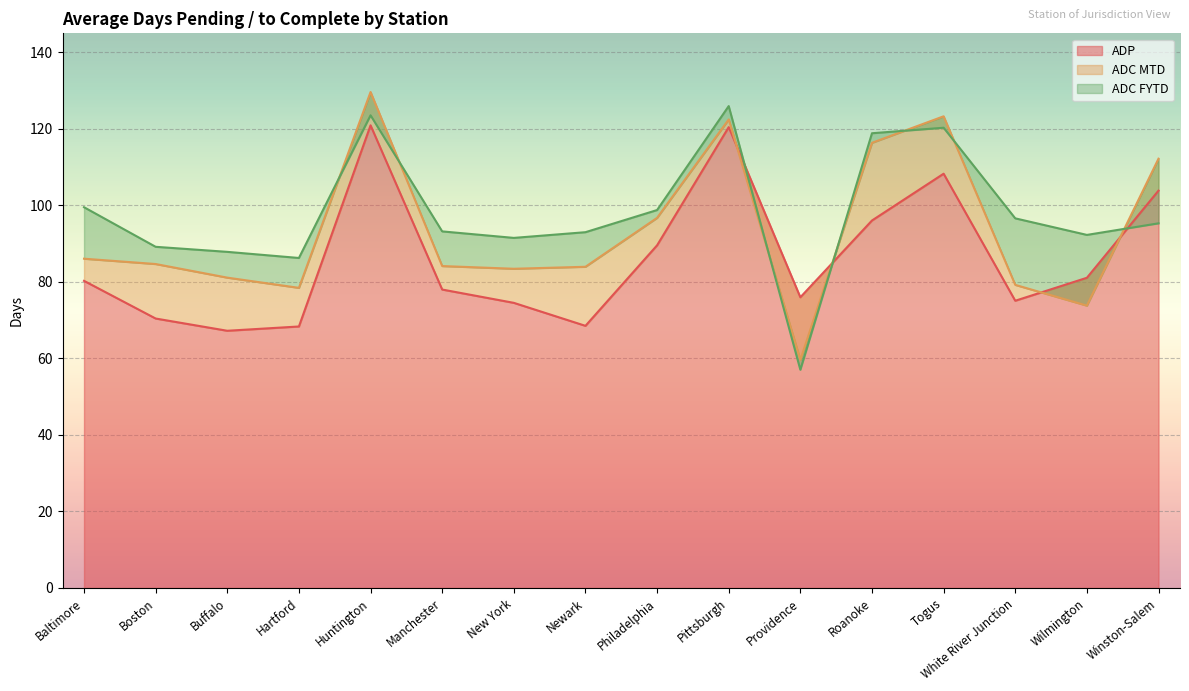

At Wilmington, list the series in order from largest to smallest.

ADC FYTD, ADP, ADC MTD